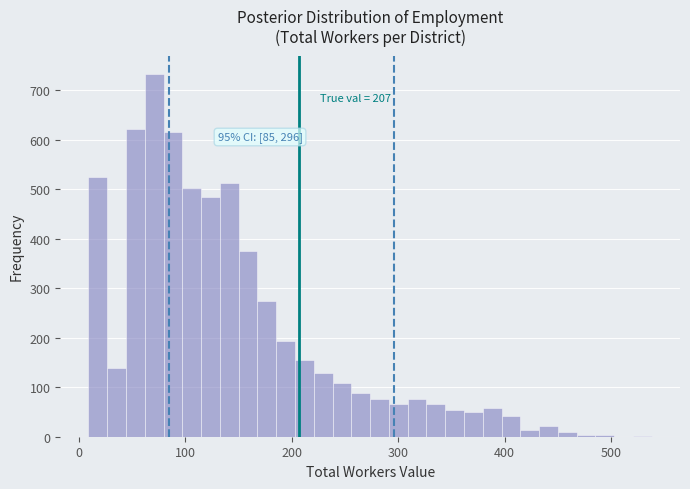

Read against the x-axis, roughly where is the centre of the tallest bar?

70